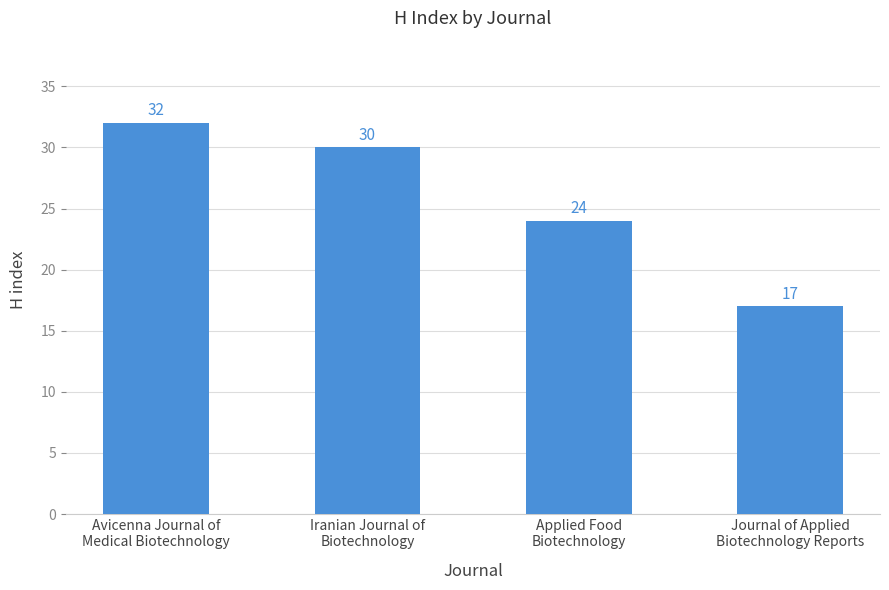

True or false: the data shows 6 at Avicenna Journal of
Medical Biotechnology.

False